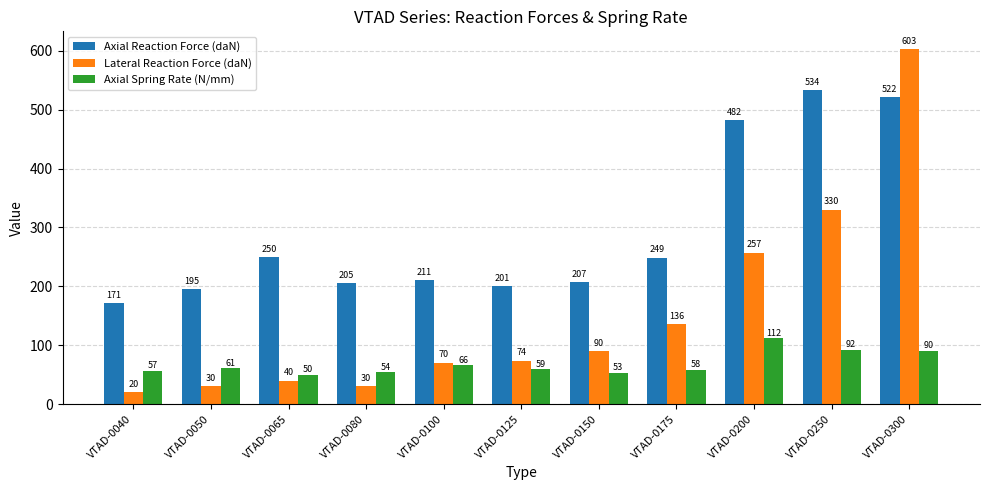

How many groups of bars are there?

11